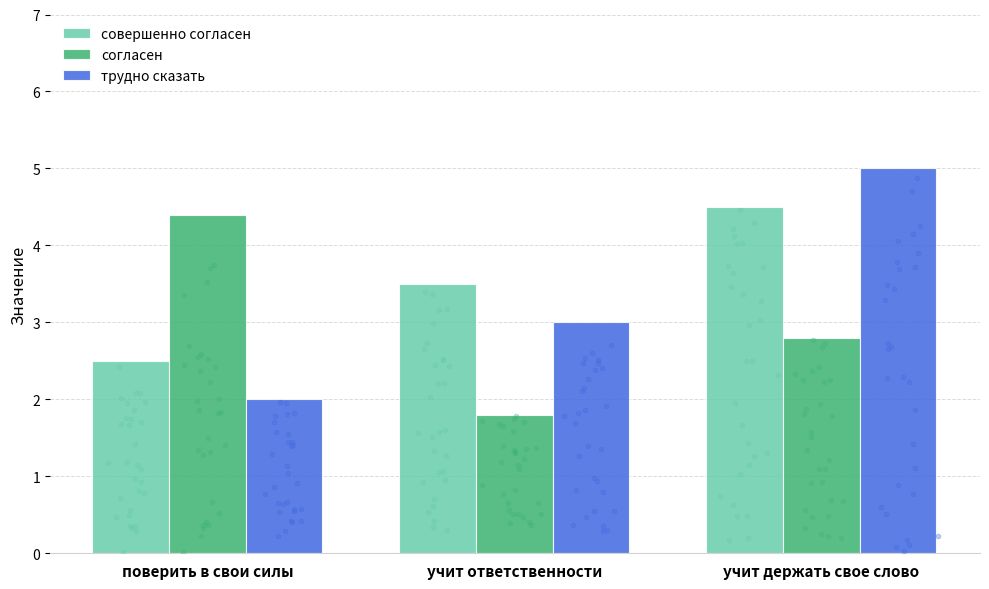

Which series contains the highest Y value?

трудно сказать